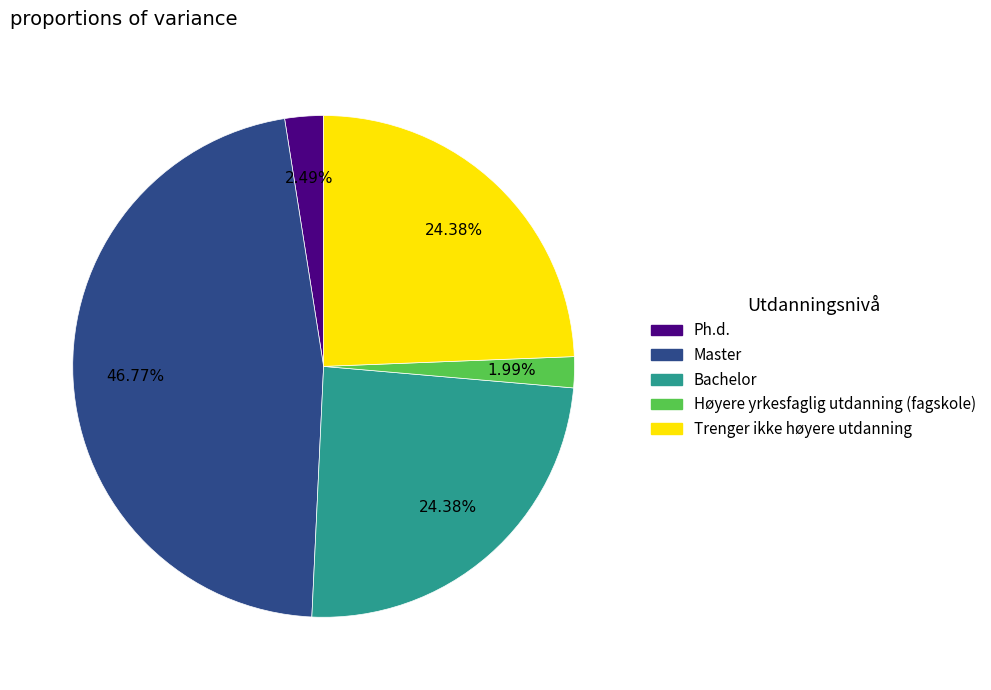

What is the largest slice in the pie chart?

Master